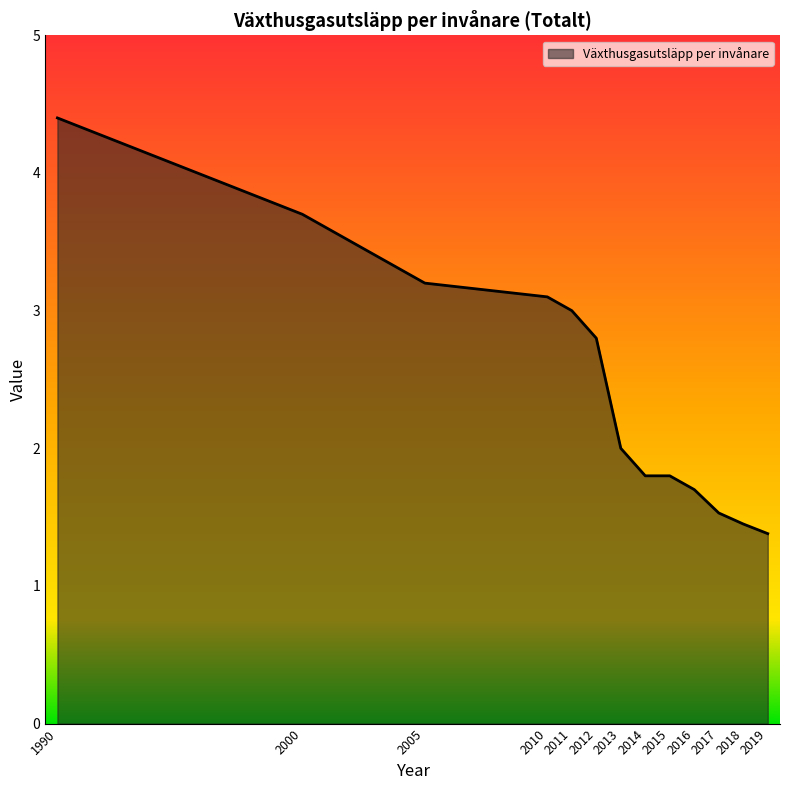

The value at 2014 is 1.8. True or false?

True